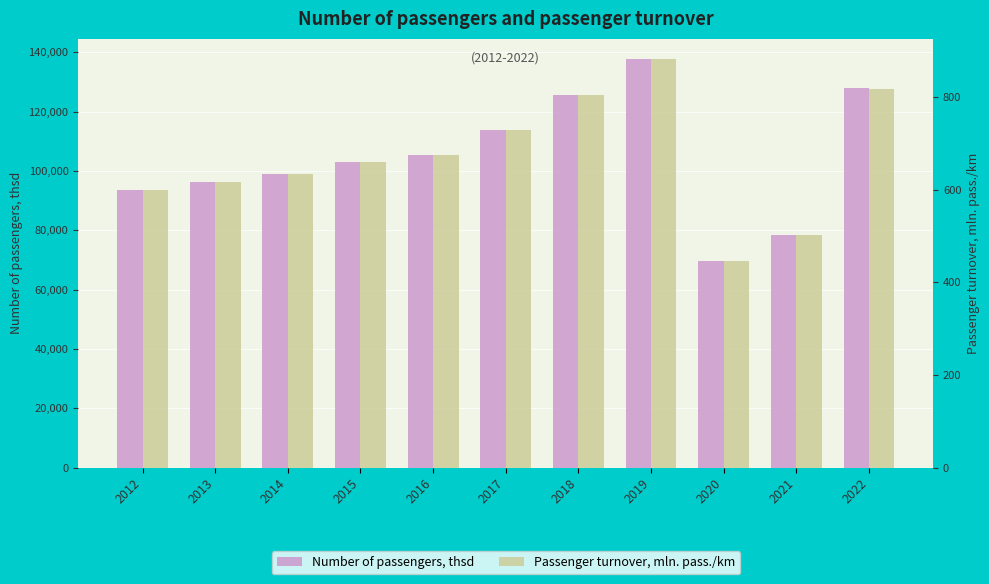

At which label is Number of passengers, thsd closest to 103723?

2015